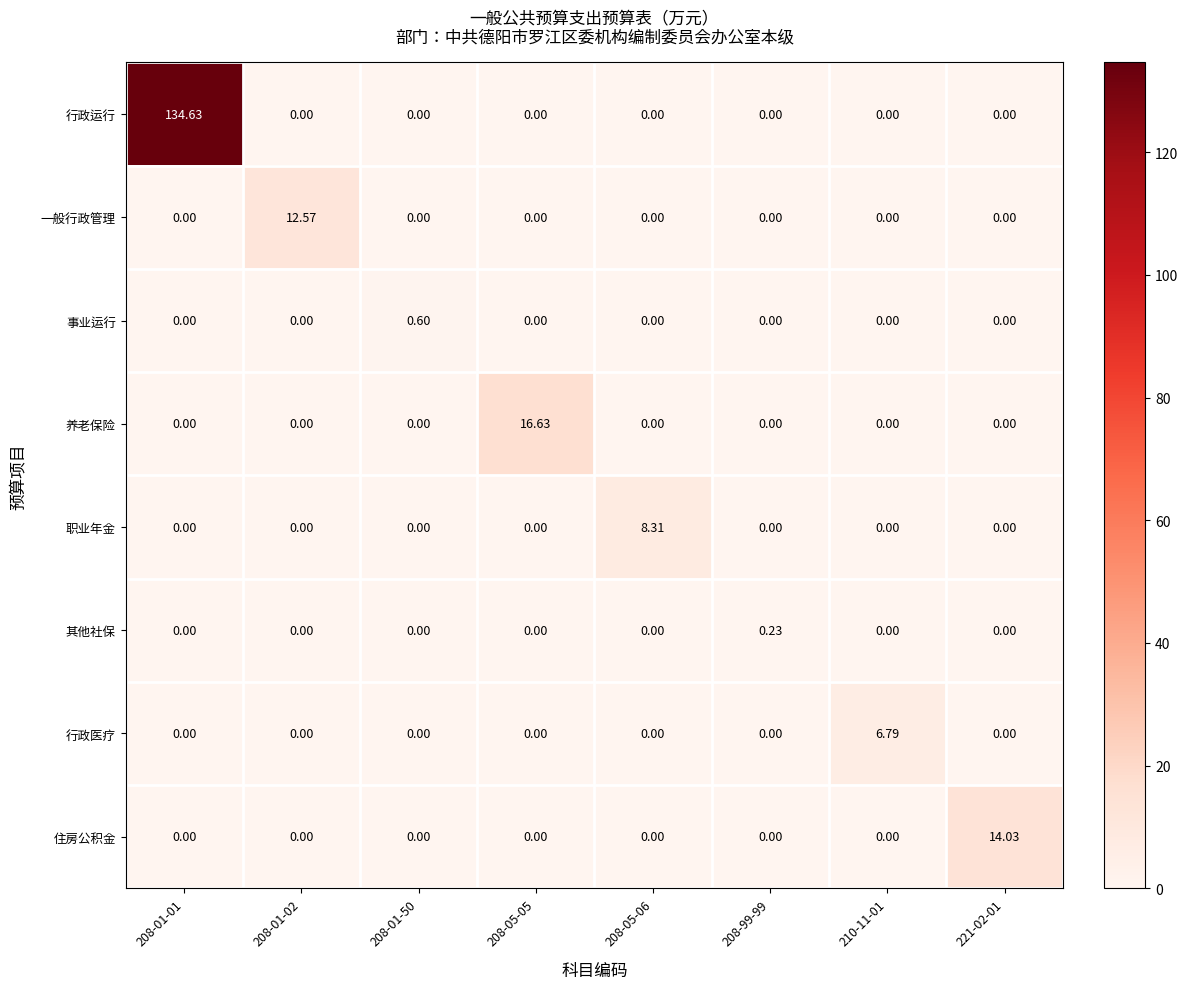

Which series has the largest total across all categories?

行政运行